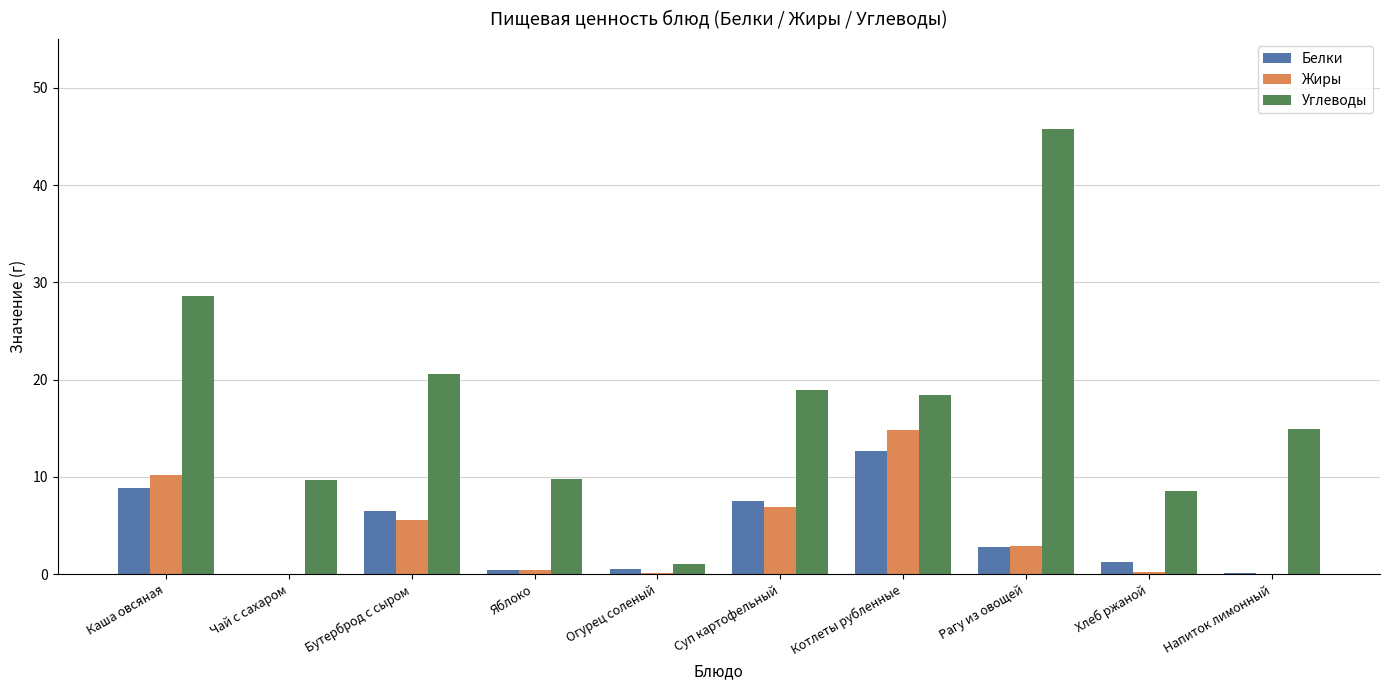

The Белки series shows 12.7 at Котлеты рубленные. True or false?

True